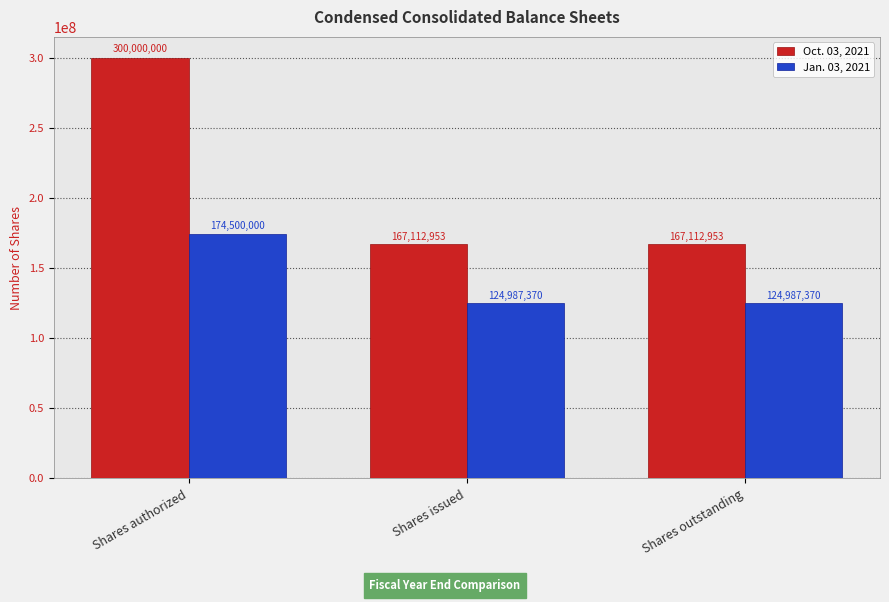

How many bars are there in total?

6